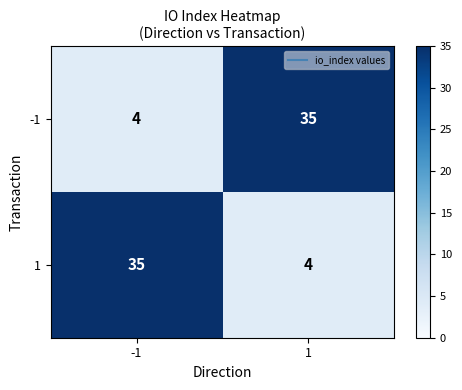

What is the spread (max minus min) of values at 1?

31